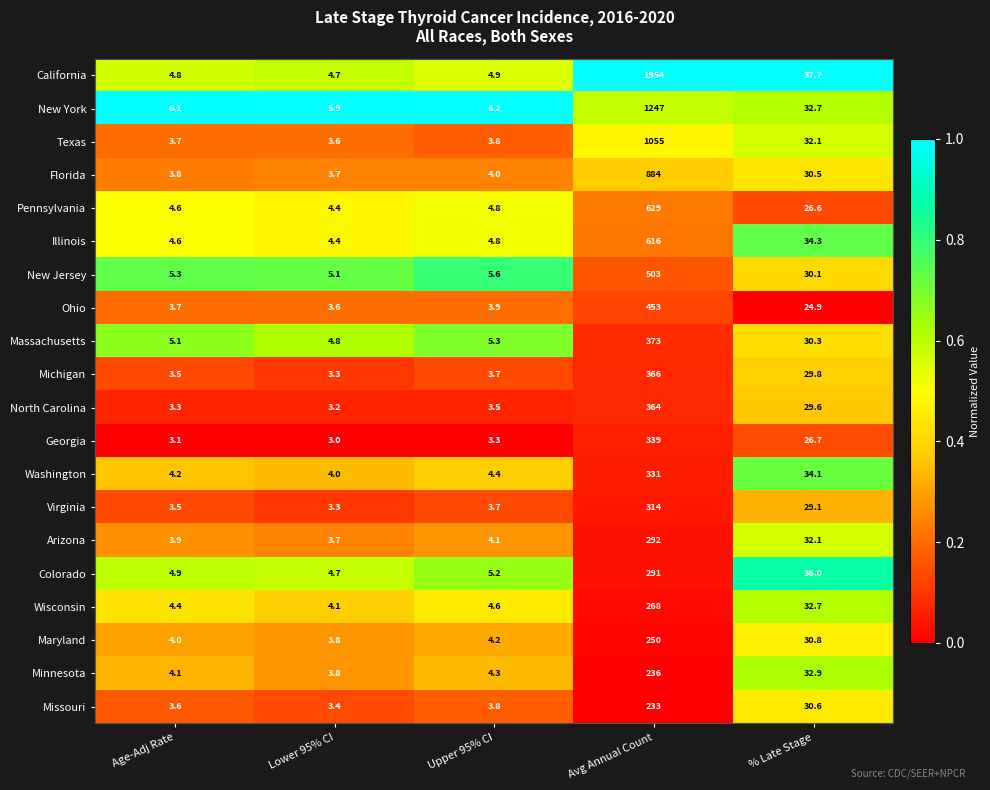

What is the approximate value of Florida at Avg Annual Count?

884.0